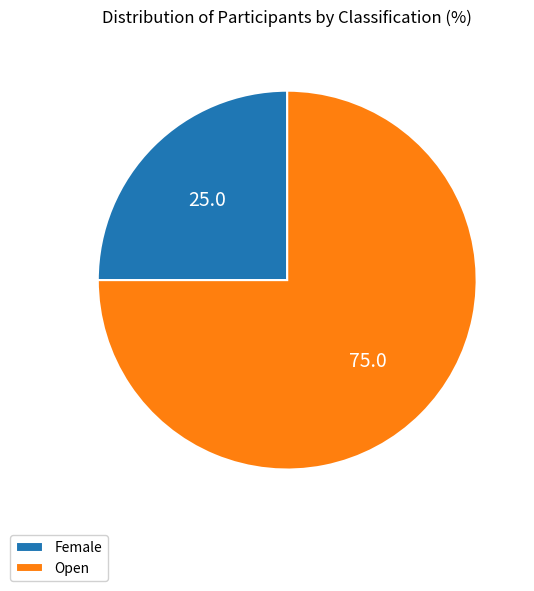

Which category has the biggest portion of the pie?

Open